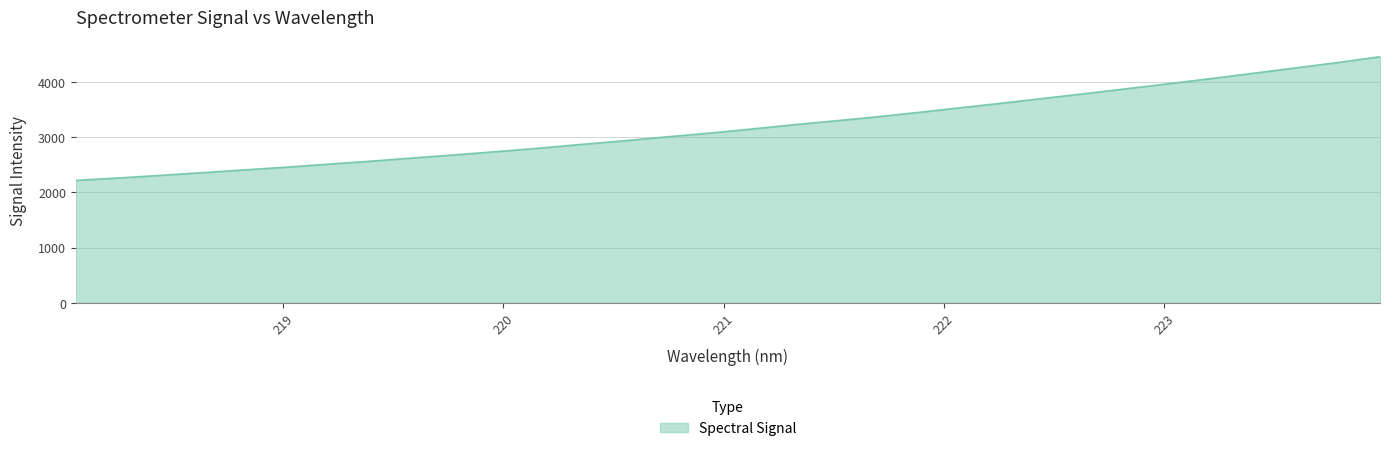

What is the greatest value displayed?

4451.3